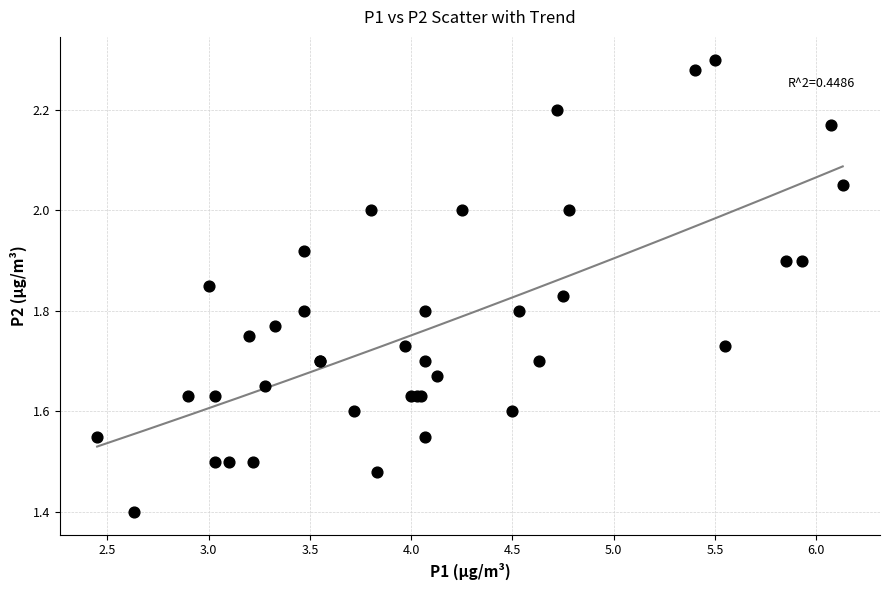

What Y value in the scatter plot is closest to 1?

1.4